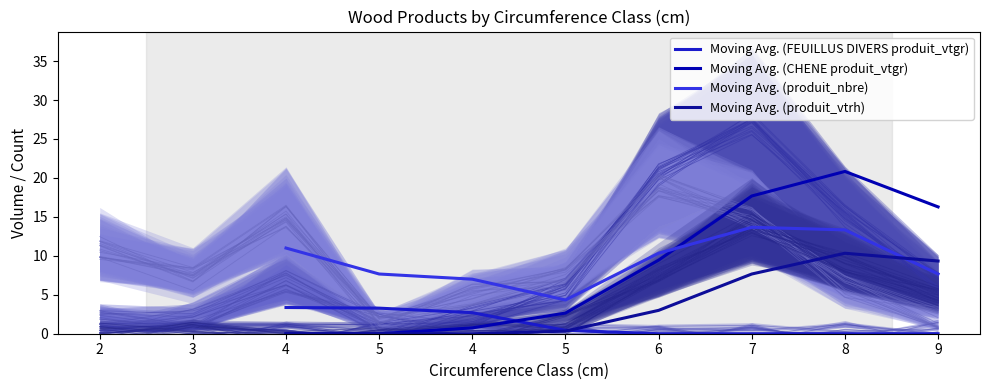

Rank the series at 5 from highest to lowest value.

Moving Avg. (produit_nbre), Moving Avg. (FEUILLUS DIVERS produit_vtgr), Moving Avg. (CHENE produit_vtgr), Moving Avg. (produit_vtrh)